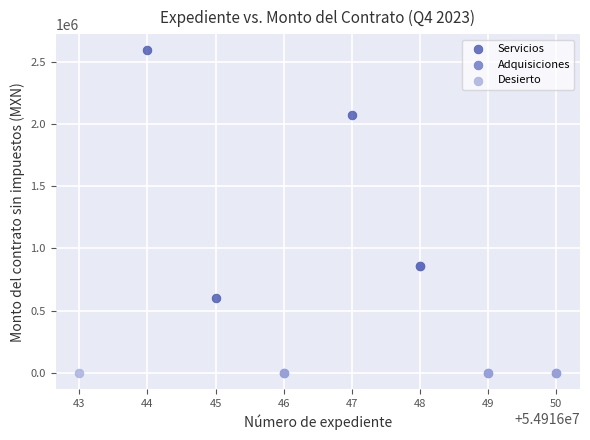

Which series reaches the maximum Y coordinate?

Servicios